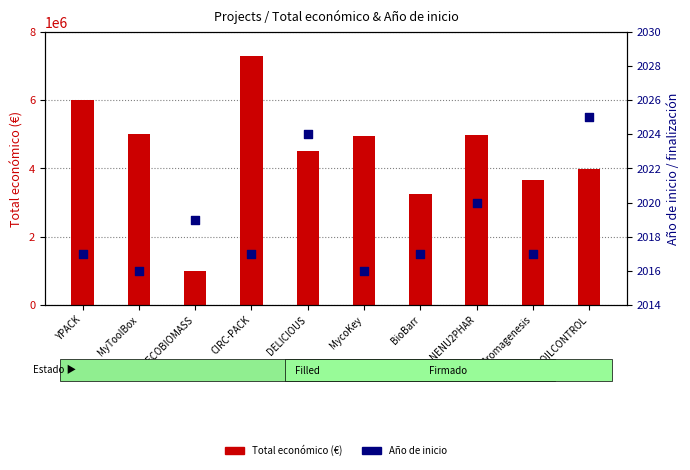

What is the total value across all series at SPOILCONTROL?

3976821